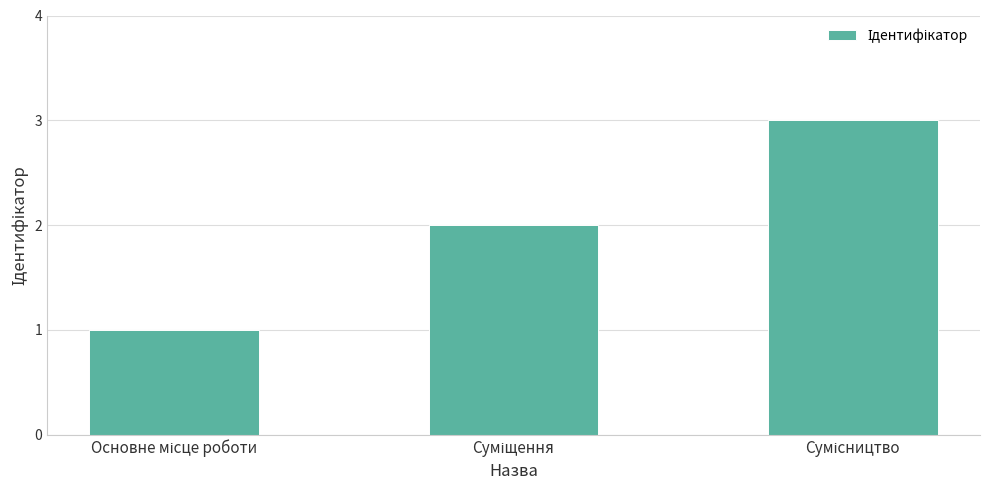

What is the greatest value displayed?

3